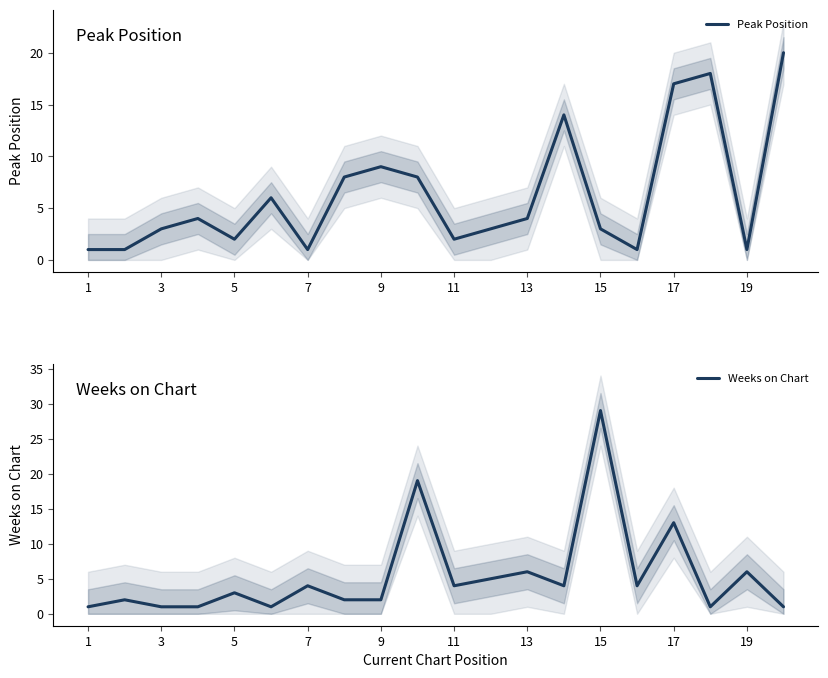

Reading left to right, extract all data points from this chart.

Peak Position: 1	1	3	4	2	6	1	8	9	8	2	3	4	14	3	1	17	18	1	20
Weeks on Chart: 1	2	1	1	3	1	4	2	2	19	4	5	6	4	29	4	13	1	6	1